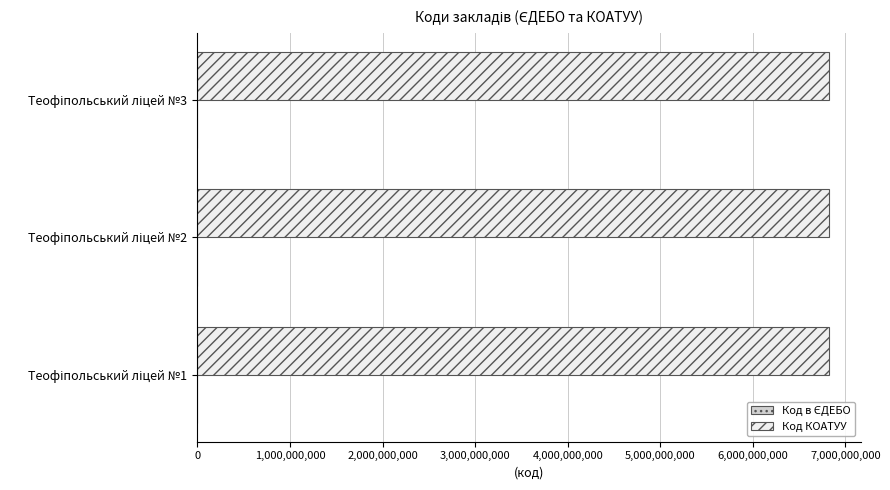

How many series are shown in this chart?

2